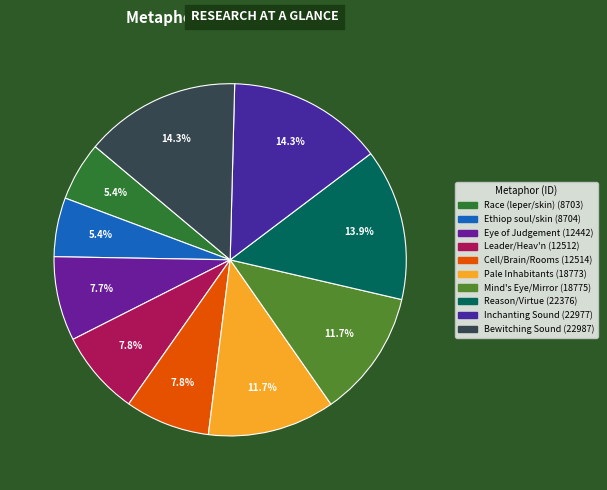

What percentage is the Leader/Heav'n slice, to the nearest percent?

8%